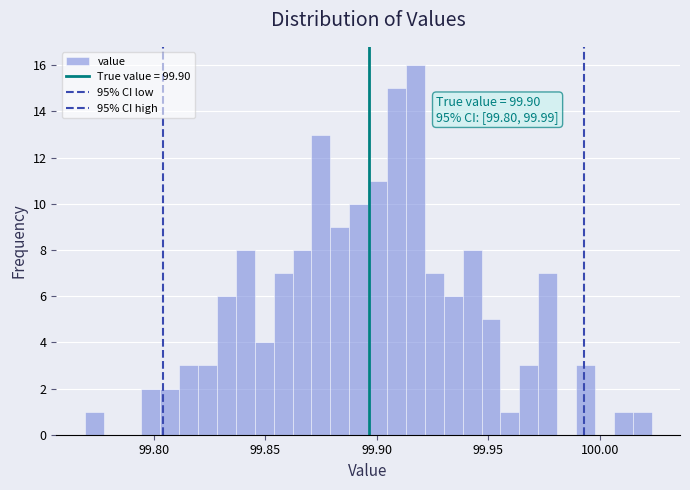

Around what value on the x-axis is the tallest bar? Give the approximate position of its centre, as read against the axis.

99.915